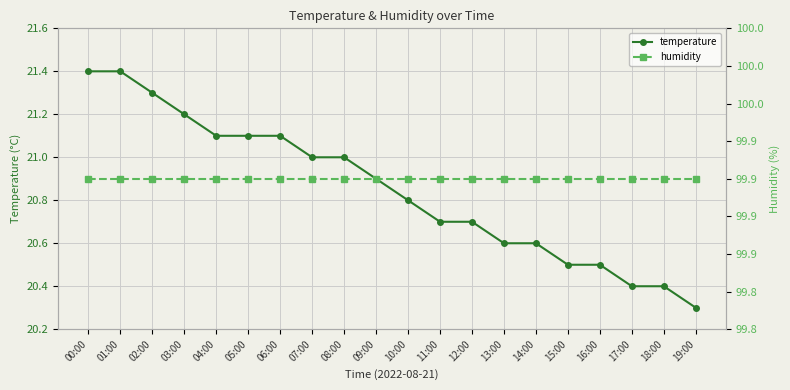

What is the value of the humidity point at the 16th from the left?

99.9